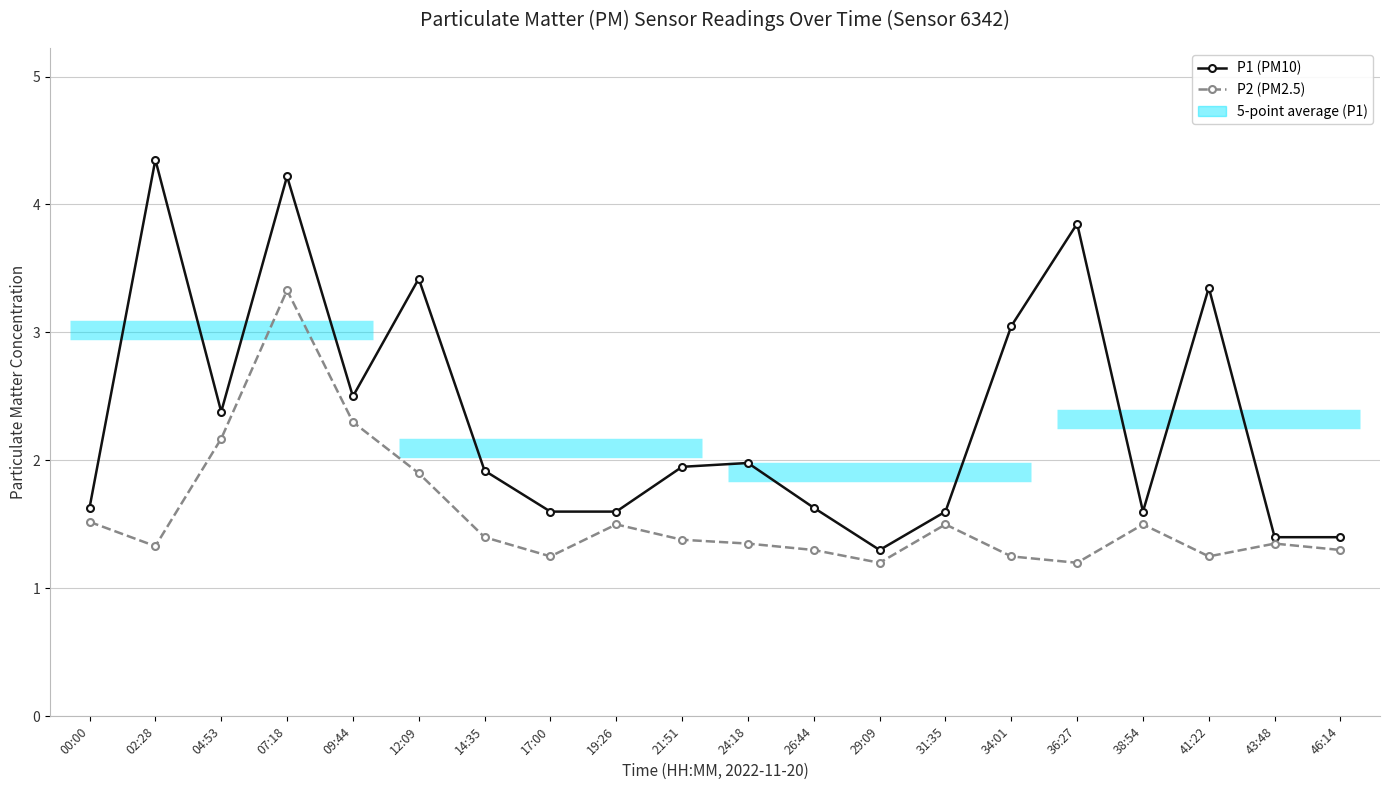

True or false: P2 (PM2.5) and P1 (PM10) intersect in this chart.

False